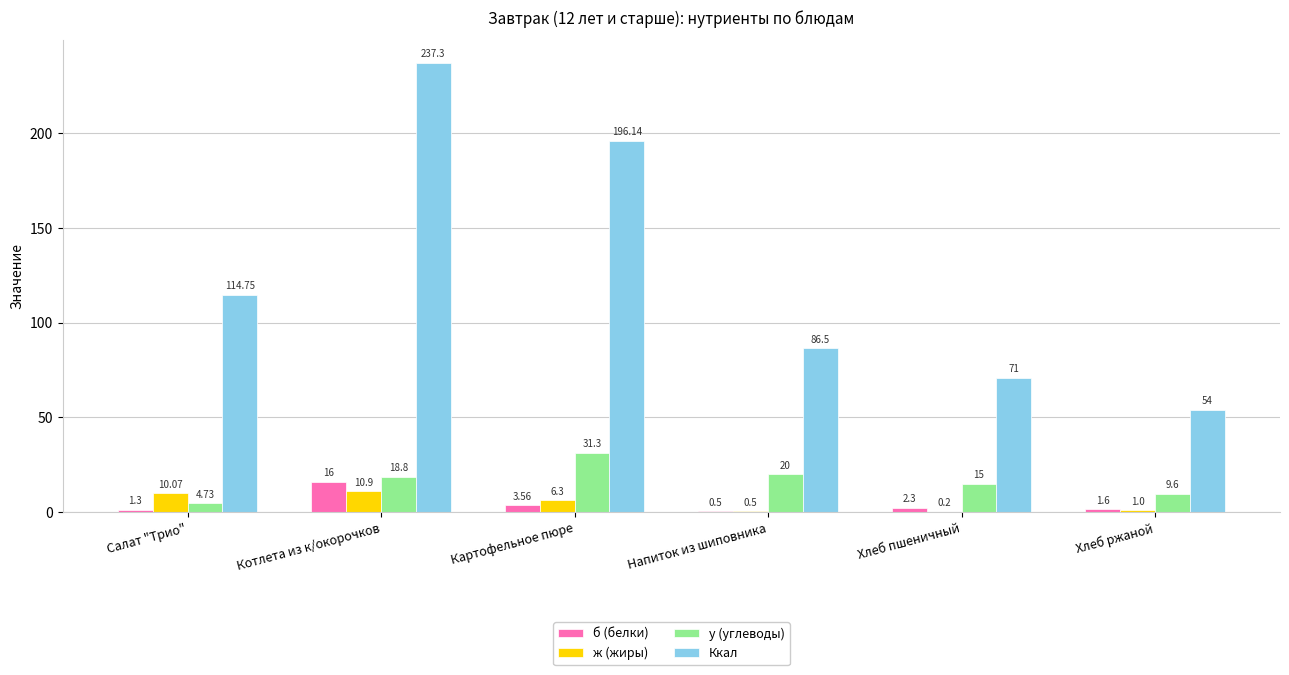

Count the number of data series in this chart.

4